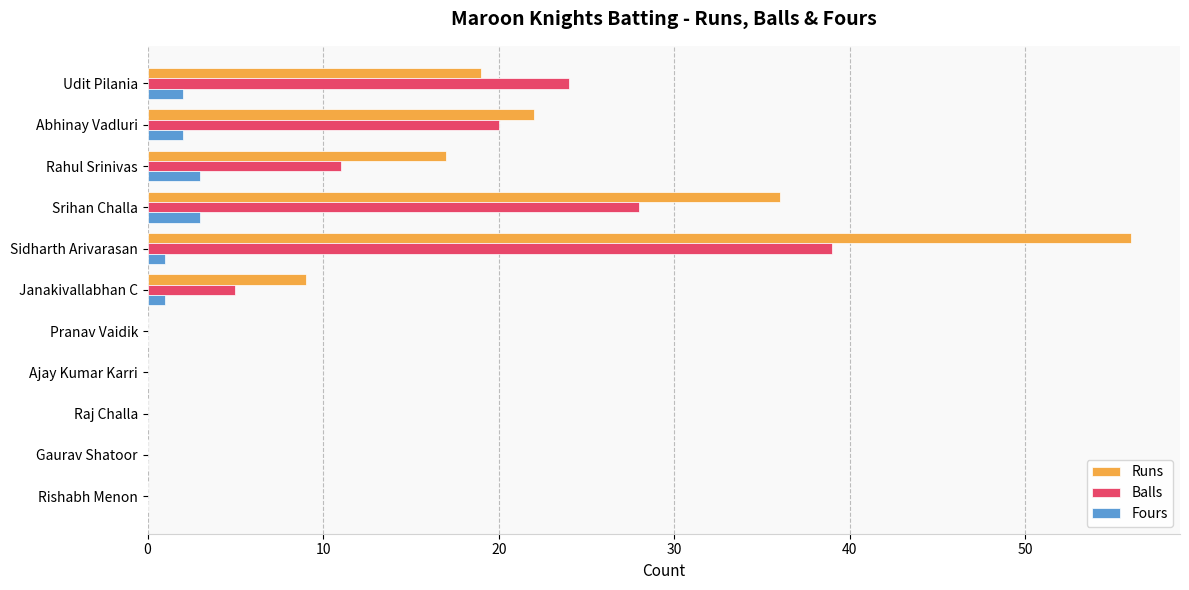

What is the greatest value displayed?

56